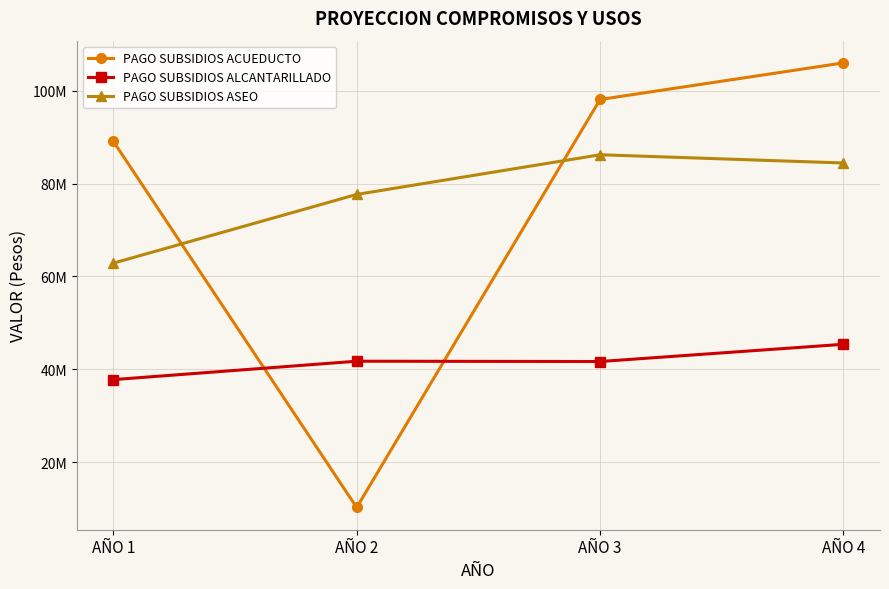

True or false: PAGO SUBSIDIOS ASEO and PAGO SUBSIDIOS ALCANTARILLADO cross at least once.

False